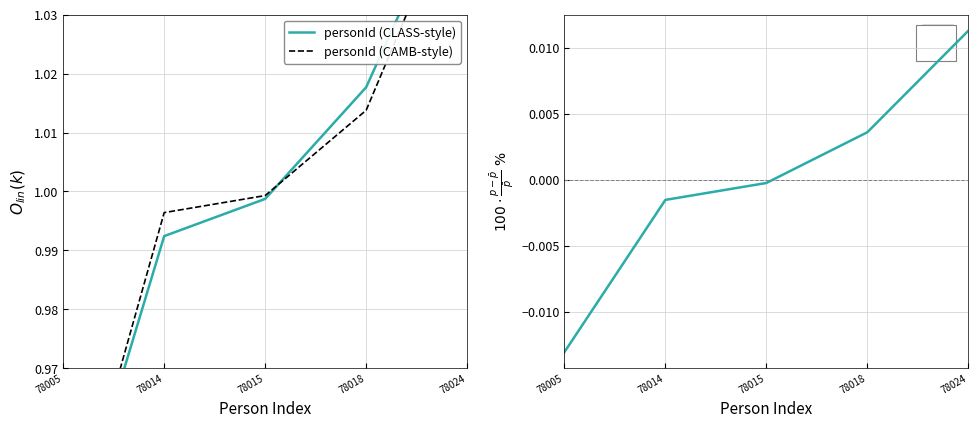

Reading left to right, what are all the values shown in this chart?

personId (CLASS-style): 0.9	1.0	1.0	1.0	1.1
personId (CAMB-style): 0.9	1.0	1.0	1.0	1.1
% deviation from mean: -0.0	-0.0	-0.0	0.0	0.0